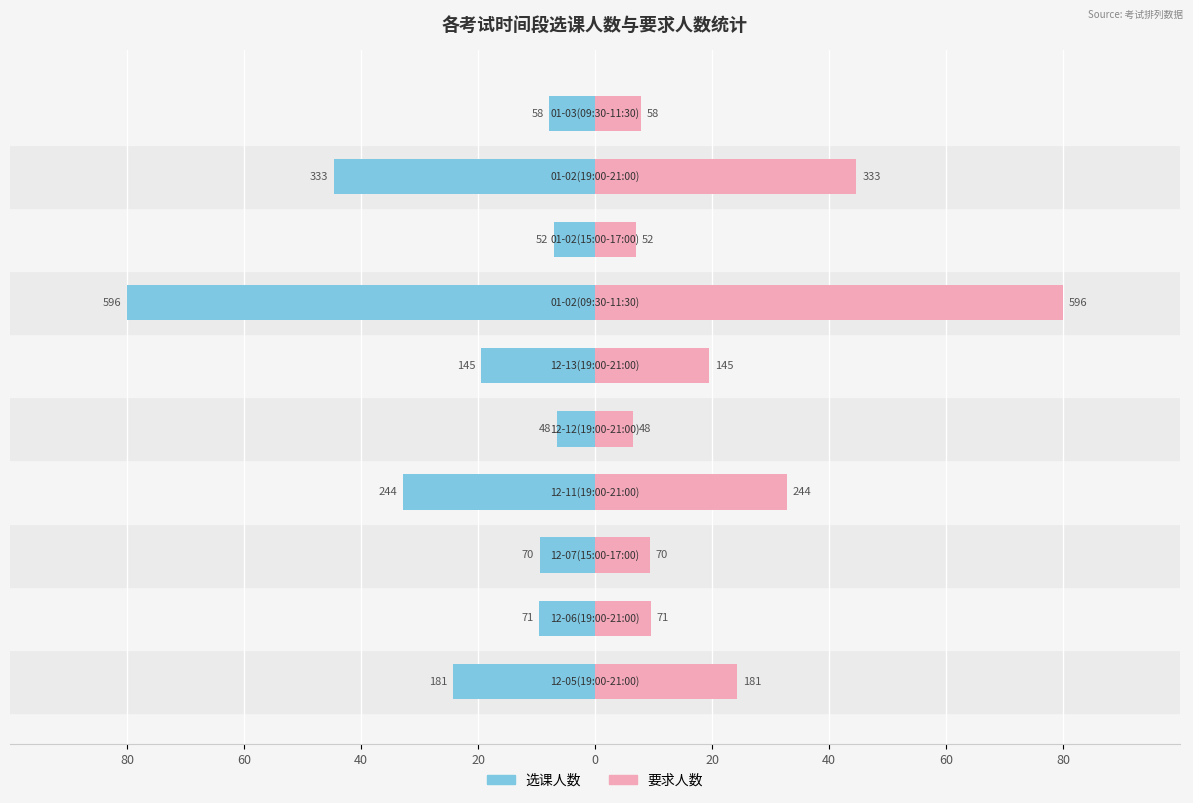

Is it true that 选课人数 equals -7.8 at 9?

True